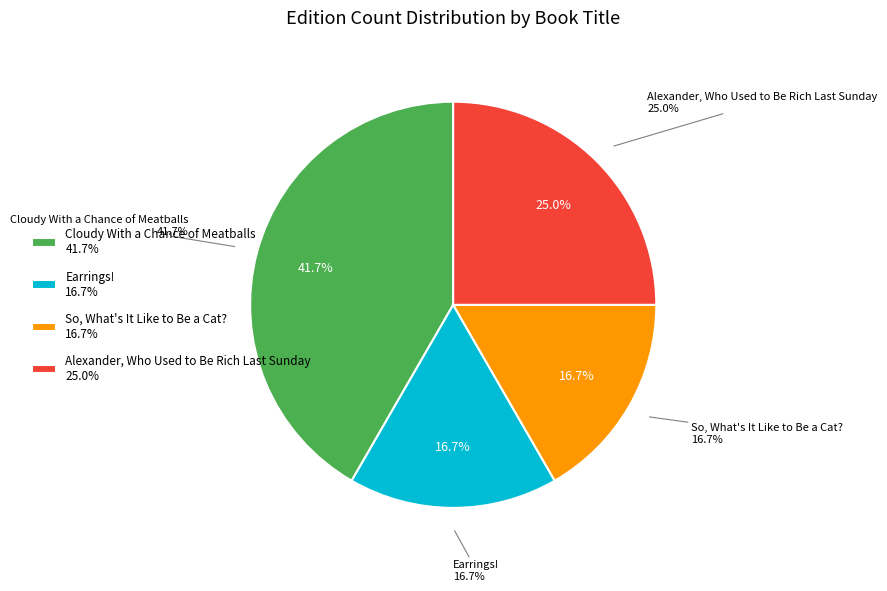

To the nearest percent, what percentage of the pie is Earrings!?

17%